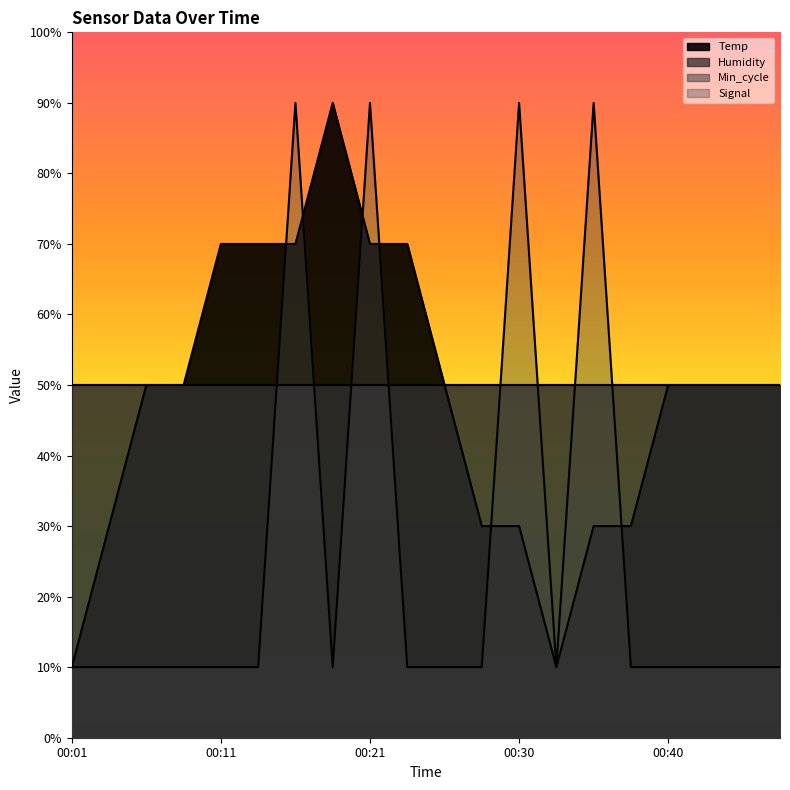

What is the sum of the Temp values at 00:18 and 00:30?

120.0